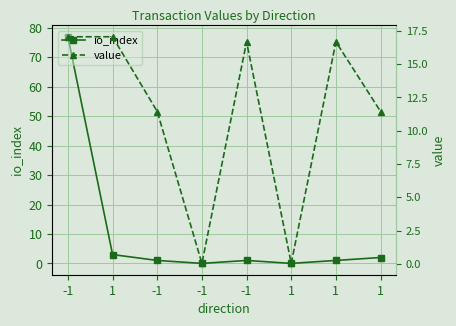

The value of value at -1 is 16.7. True or false?

True